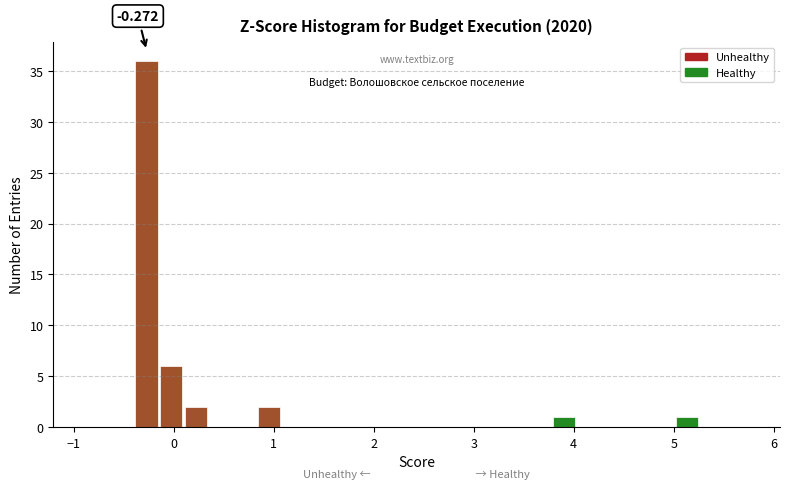

Read against the x-axis, roughly where is the centre of the tallest bar?

-0.3